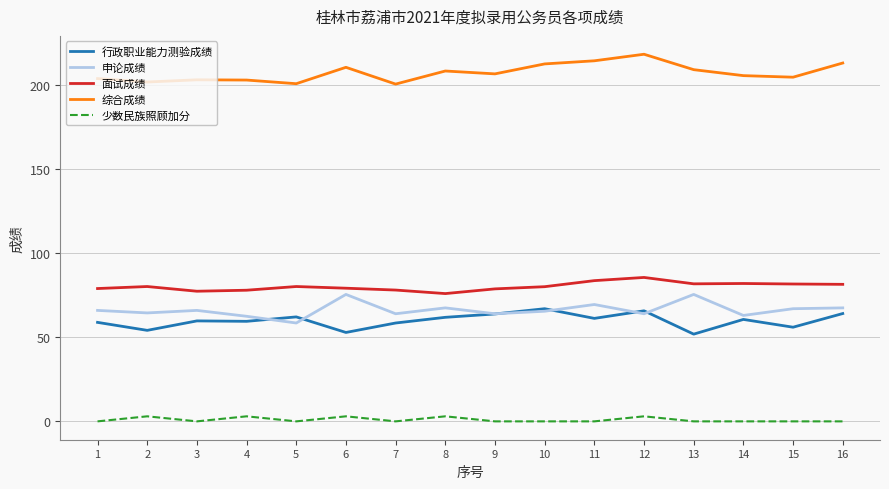

What are all the series names shown in the legend?

行政职业能力测验成绩, 申论成绩, 面试成绩, 综合成绩, 少数民族照顾加分